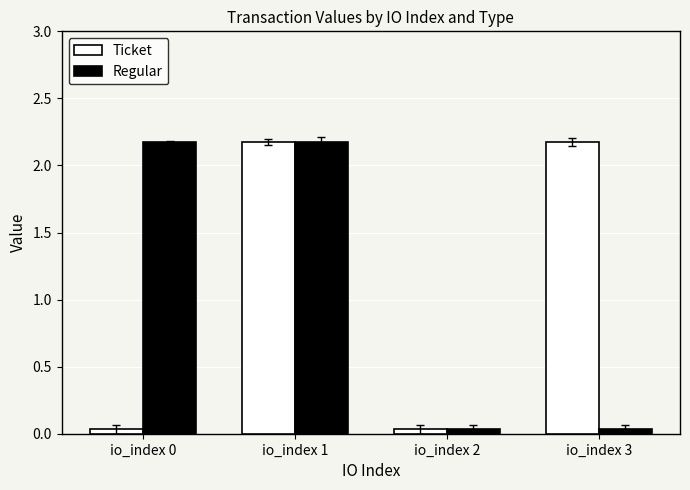

How many bars are there in each group?

2